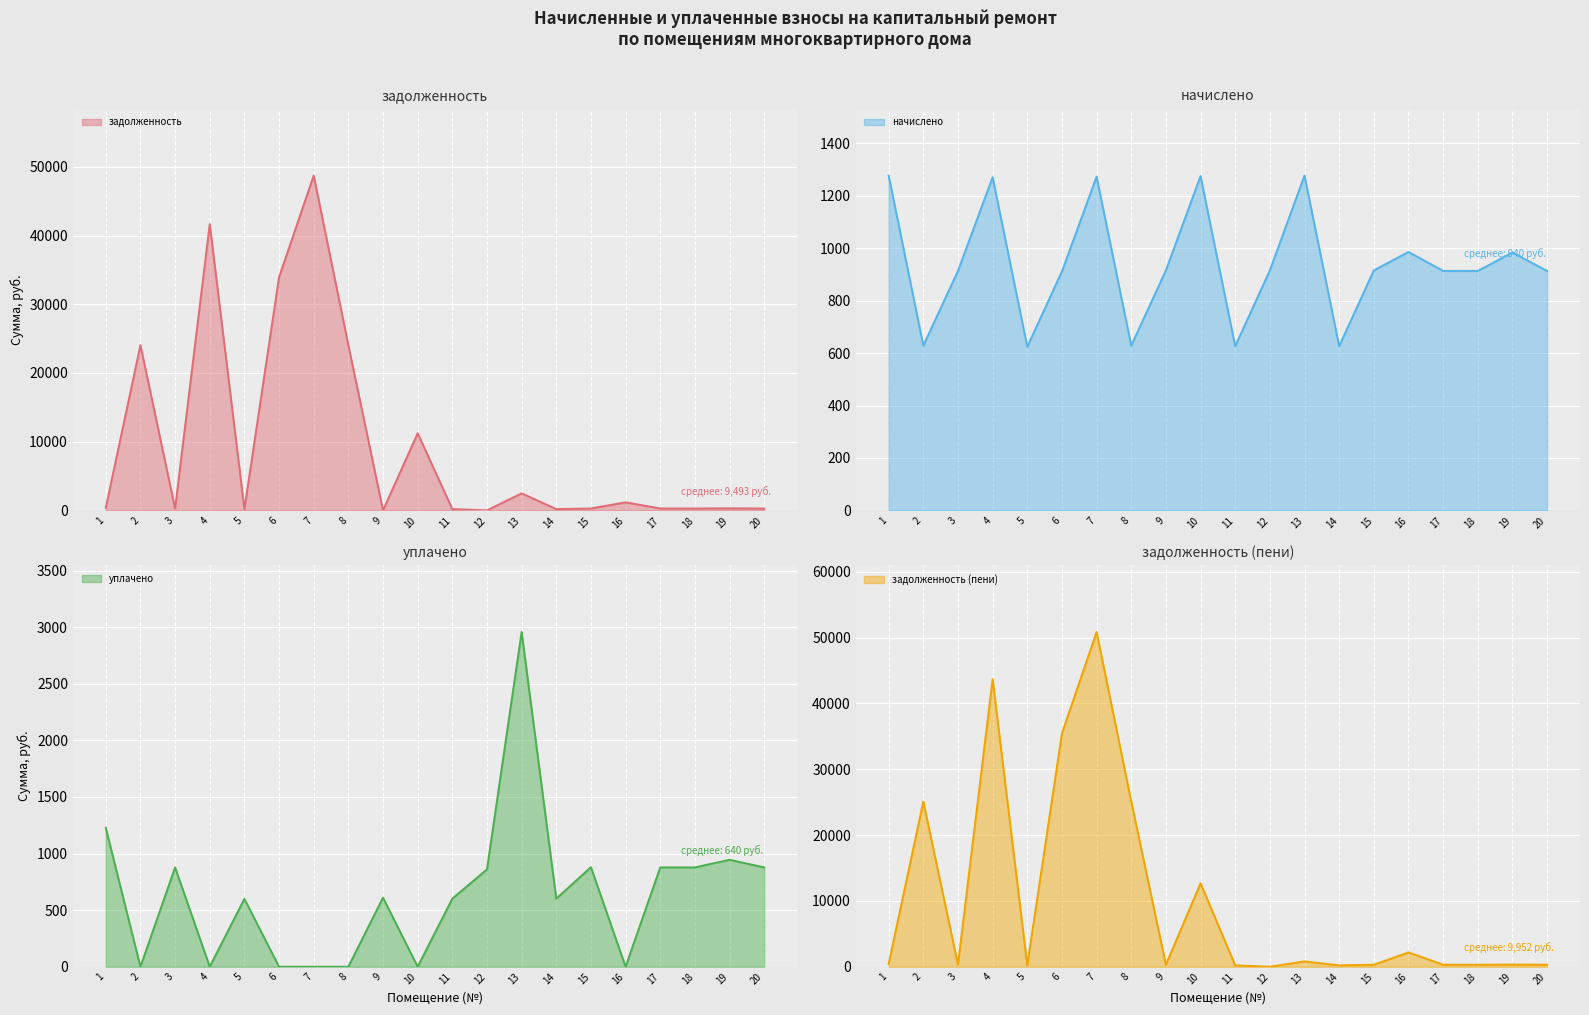

Rank the categories by начислено value from highest to lowest.

1, 13, 10, 7, 4, 16, 19, 9, 12, 15, 3, 17, 18, 20, 6, 2, 8, 11, 14, 5